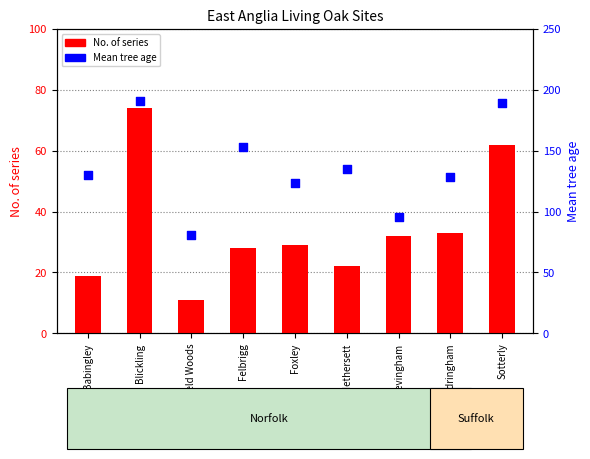

What are all the series names shown in the legend?

No. of series, Mean tree age